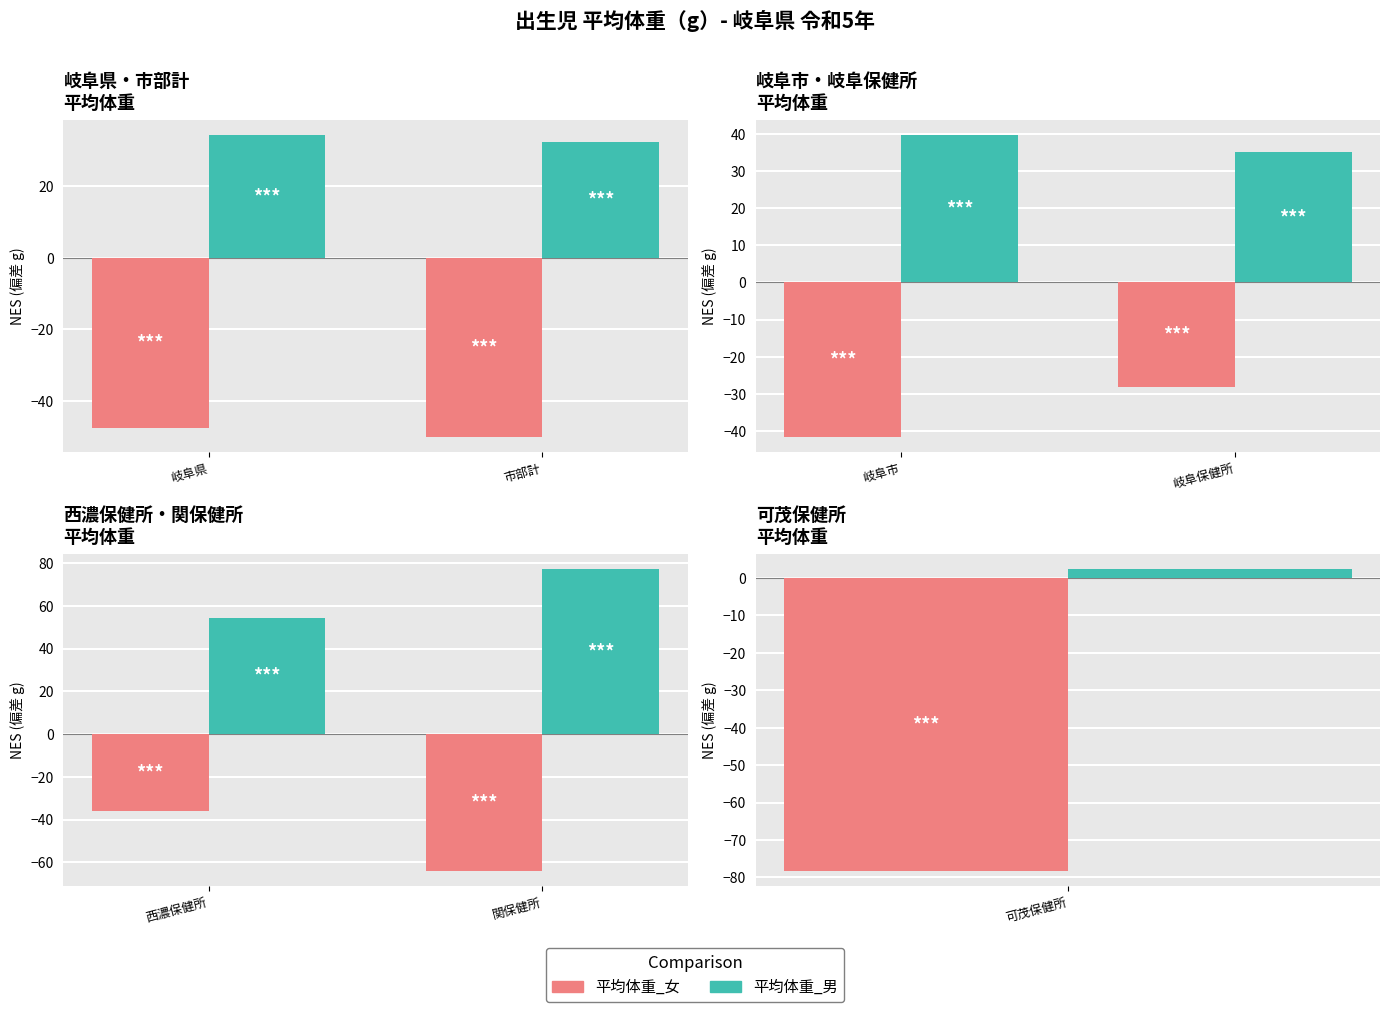

What are all the series names shown in the legend?

平均体重_女, 平均体重_男